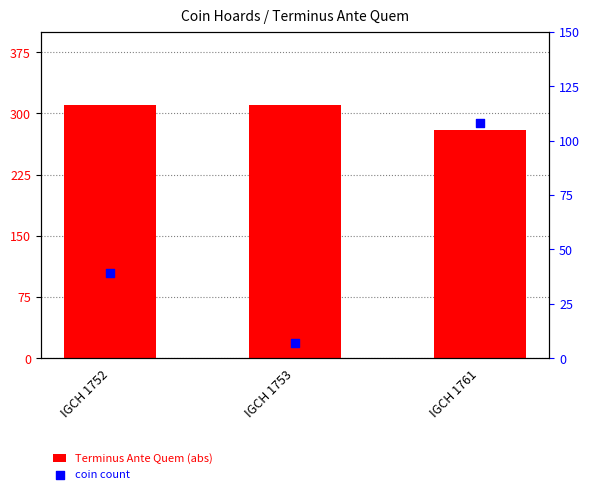

What is the total value across all series at IGCH 1752?

349